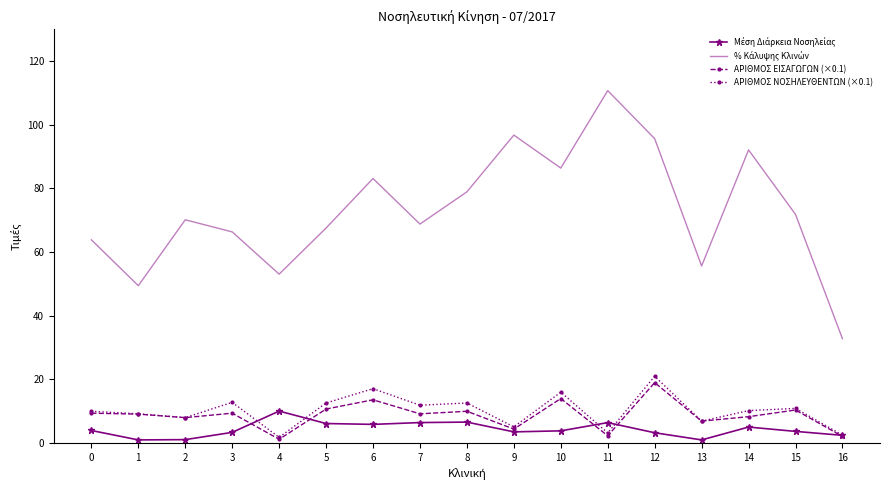

What is the difference between the ΑΡΙΘΜΟΣ ΕΙΣΑΓΩΓΩΝ (×0.1) values at 6 and 14?

5.3